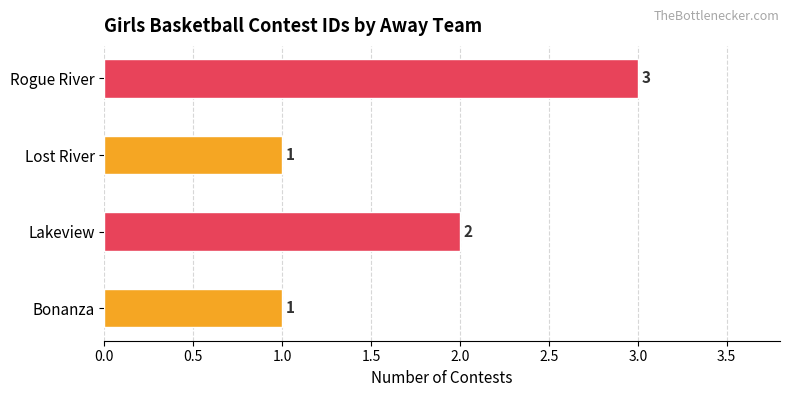

Approximately how many times larger is the value at Lakeview compared to Lost River?

2.0